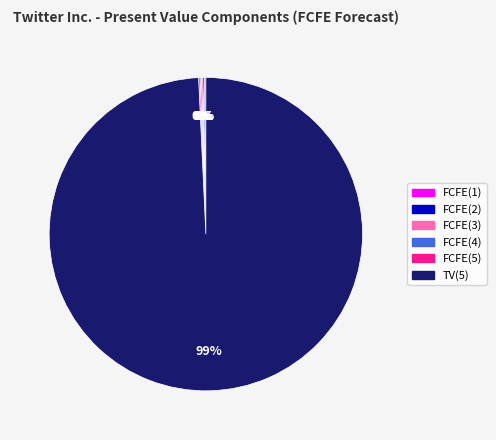

Which slice is the largest?

TV(5)